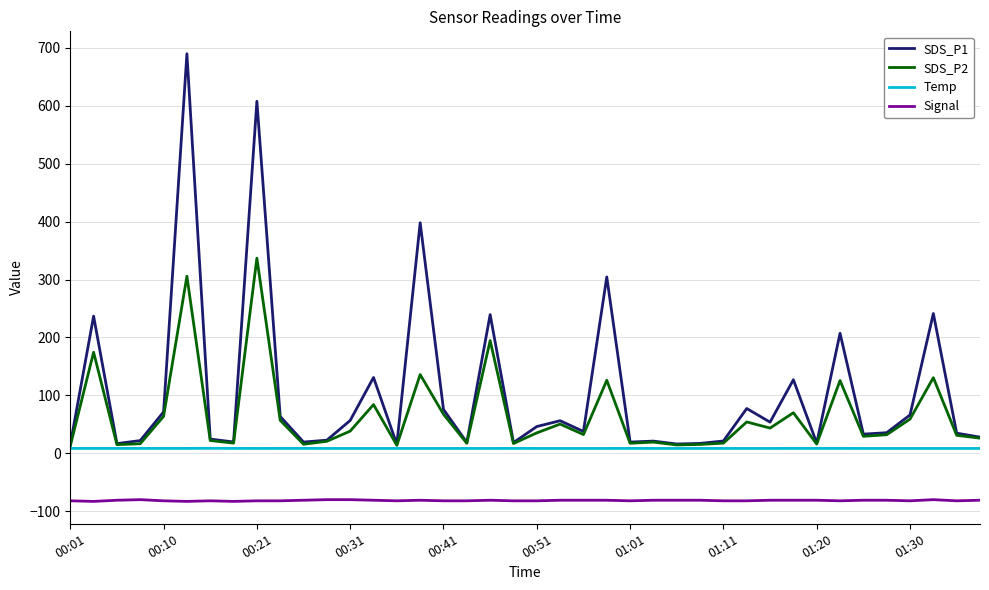

What is the sum of all SDS_P2 values?

2572.3